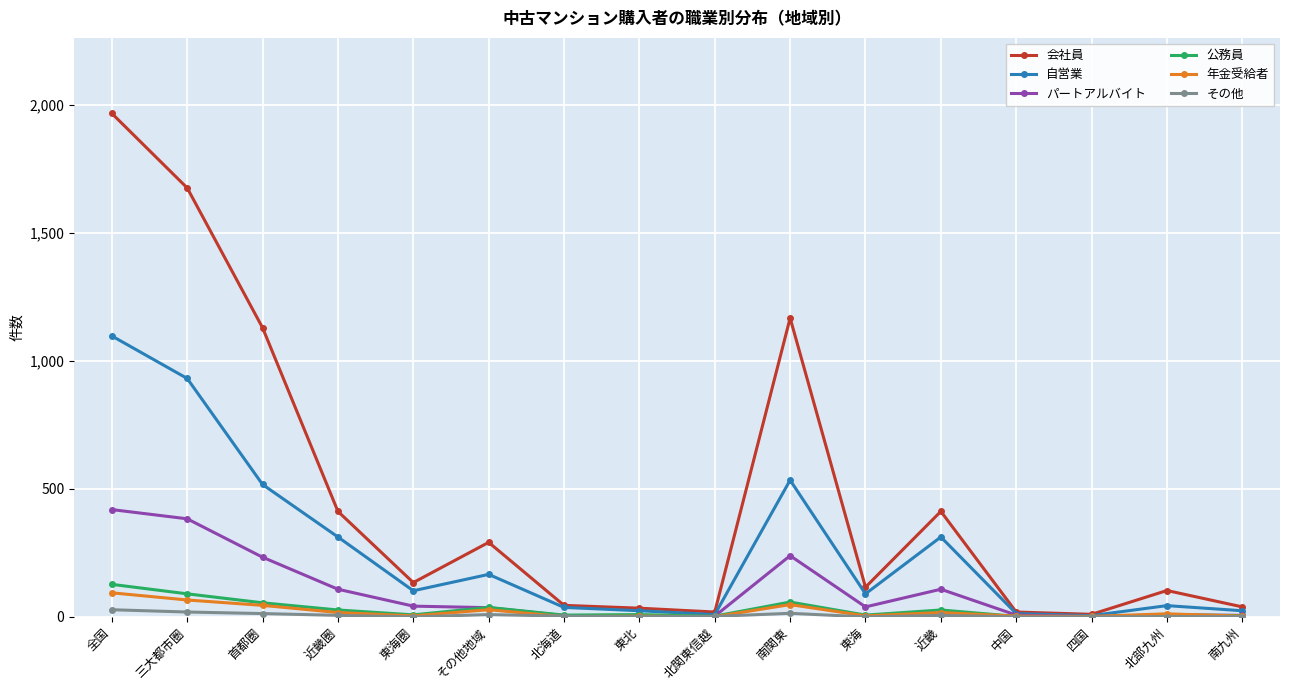

What is the value of the パートアルバイト point at the 11th from the left?

39